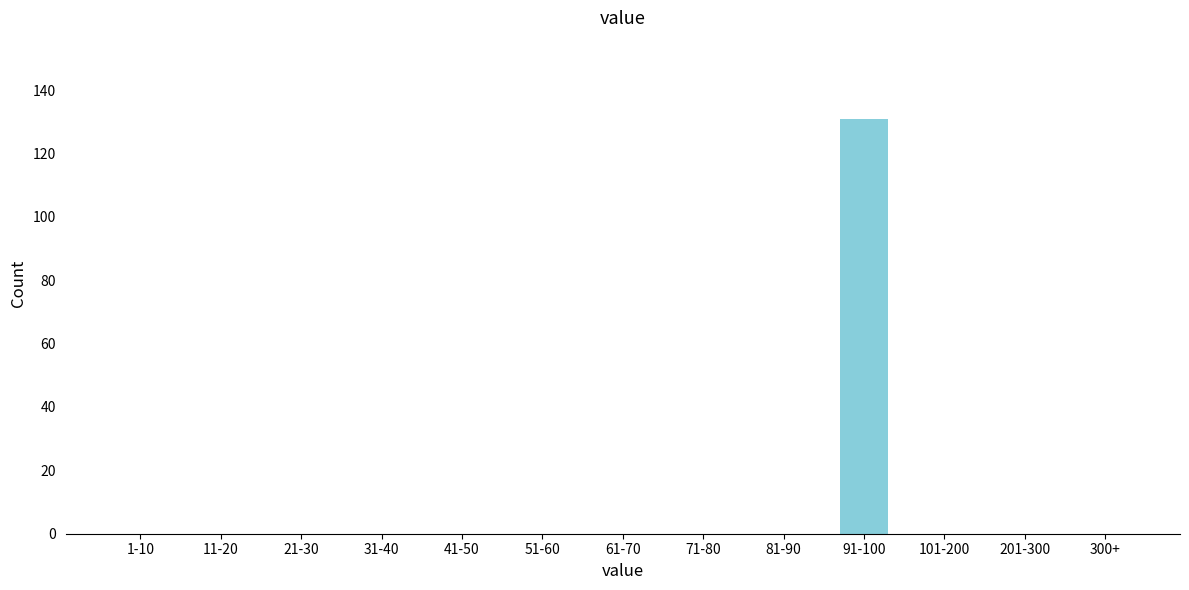

Reading right to left, extract all data points from this chart.

300+=0	201-300=0	101-200=0	91-100=131	81-90=0	71-80=0	61-70=0	51-60=0	41-50=0	31-40=0	21-30=0	11-20=0	1-10=0